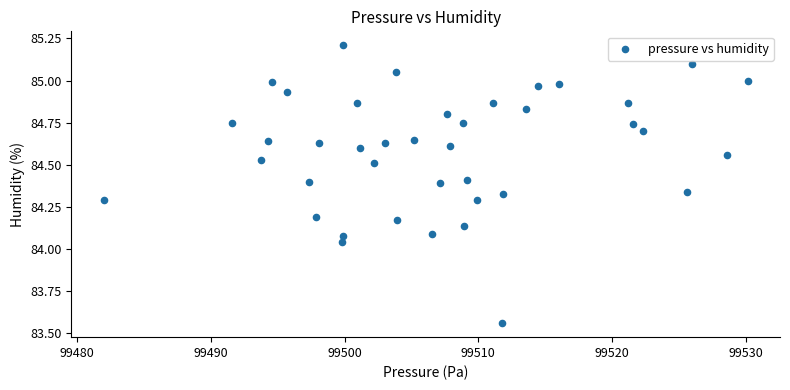

What is the range of X values (max minus min)?

48.1